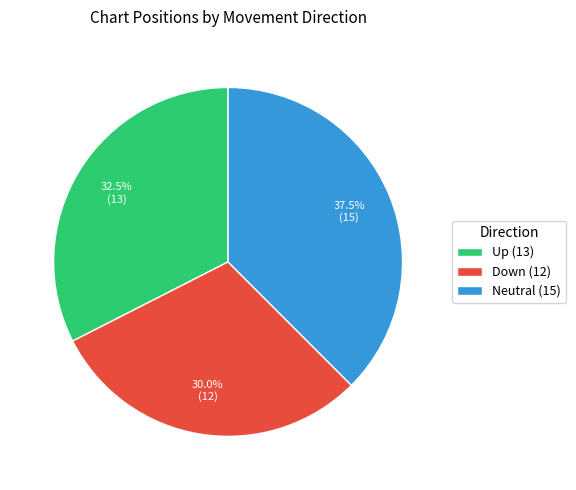

Is there a majority slice in this chart?

No